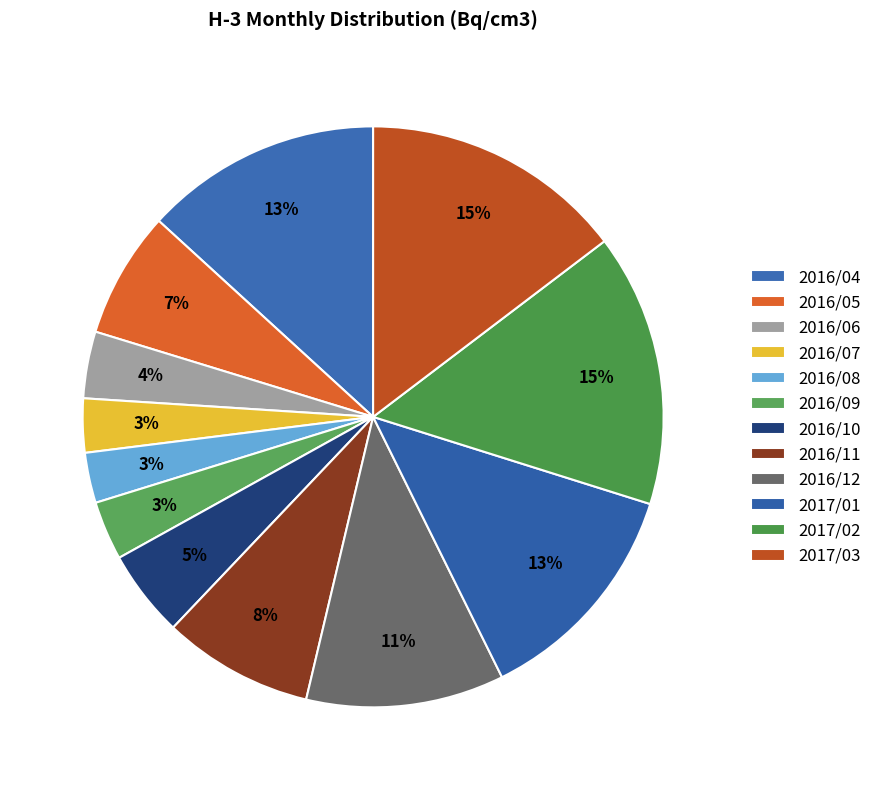

How many segments does this pie chart have?

12